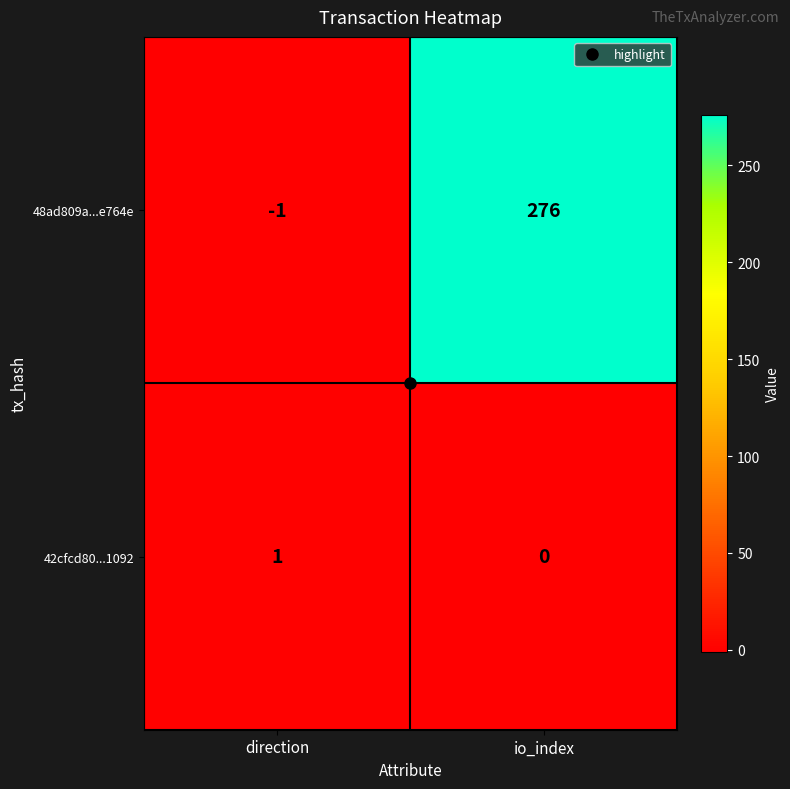

How many categories are shown in the chart?

2